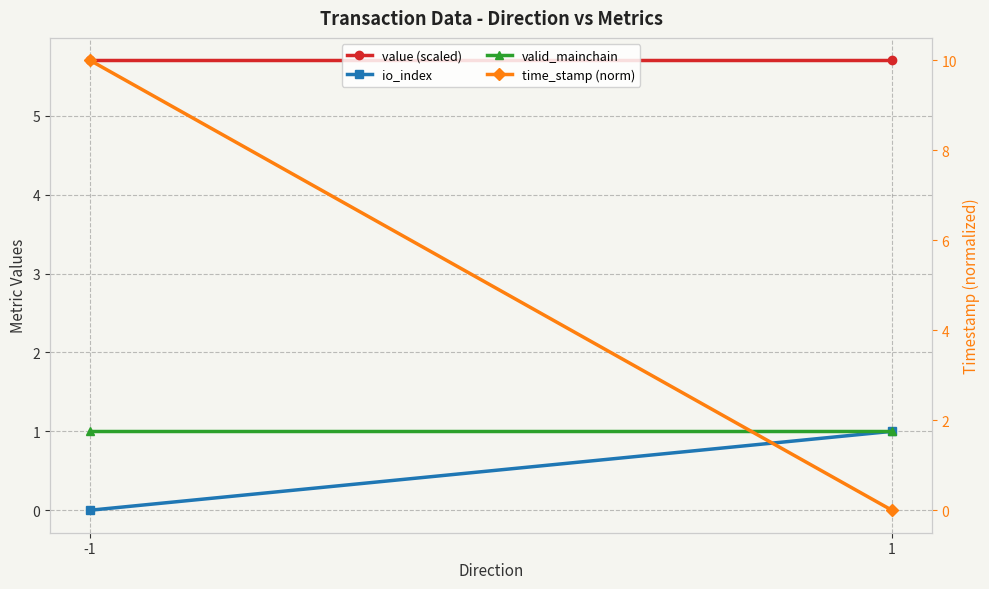

Which category has the highest value in the io_index series?

1